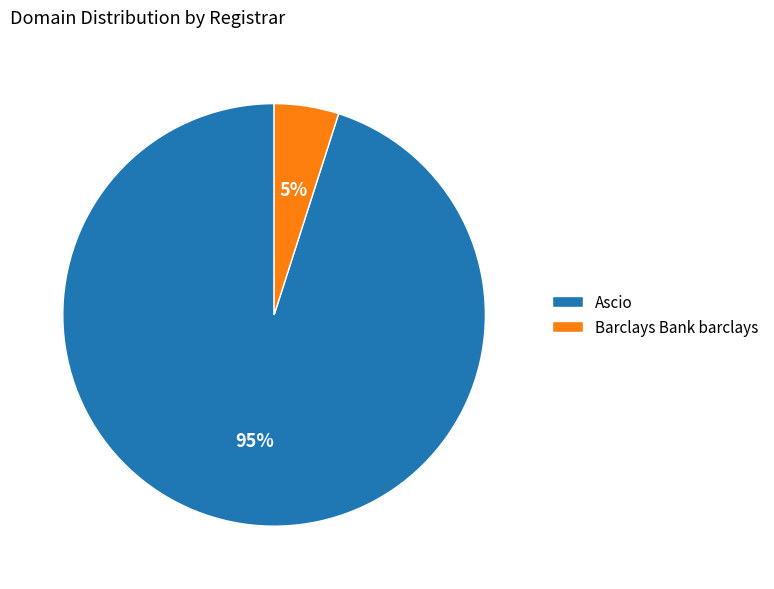

Do Barclays Bank barclays and Ascio together represent more than half of the pie?

Yes